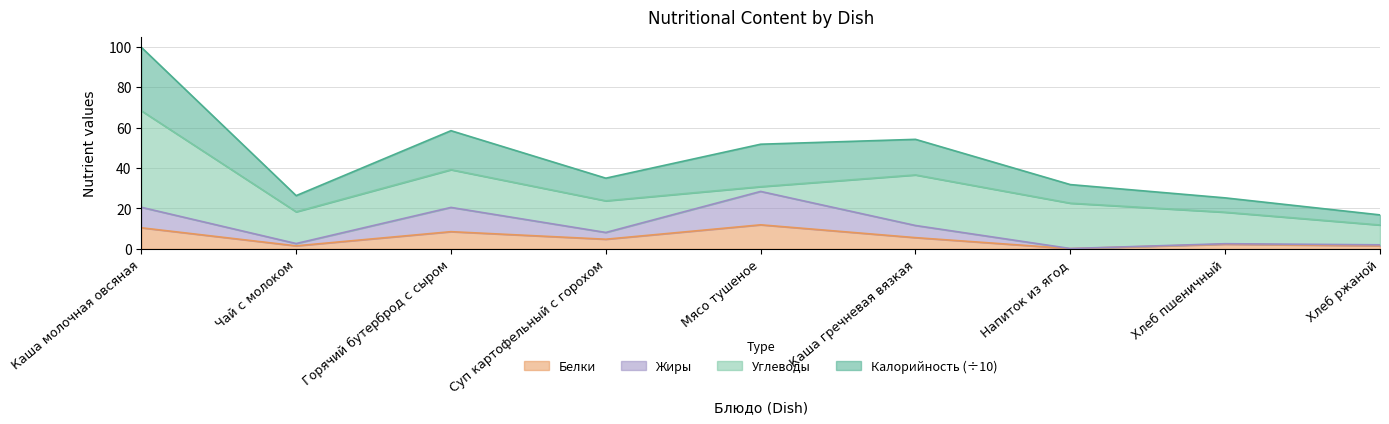

What is the total value across all series at Мясо тушеное?

51.8